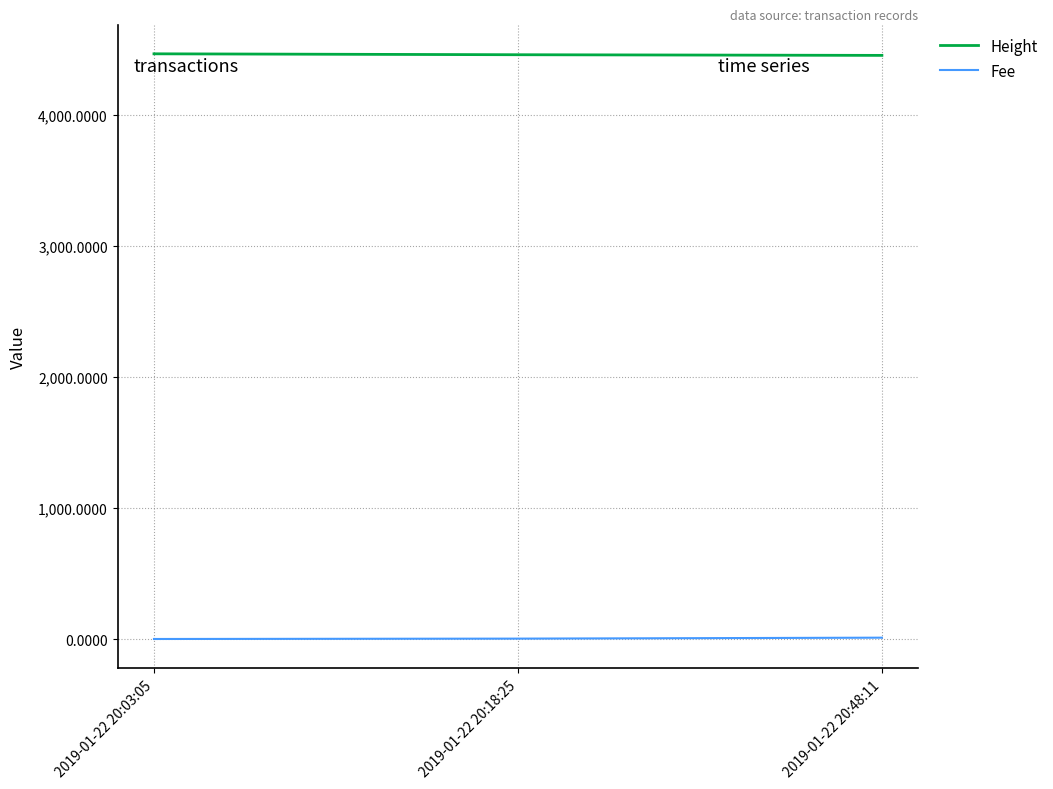

Does the chart have visible grid lines?

Yes